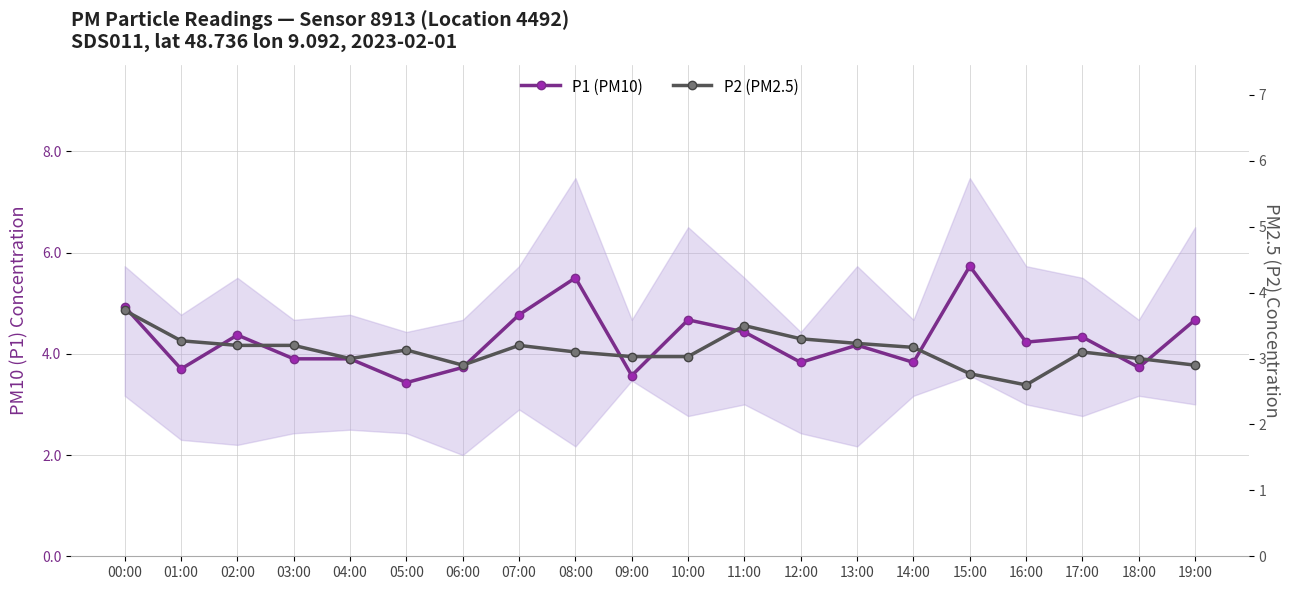

True or false: P2 (PM2.5) has a value of 1.4 at 06:00.

False